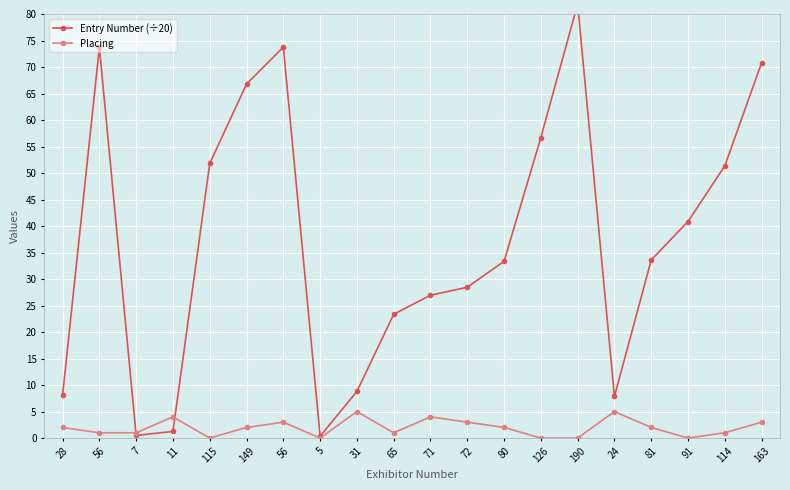

Between 114 and 163, which series saw the biggest shift?

Entry Number (÷20)